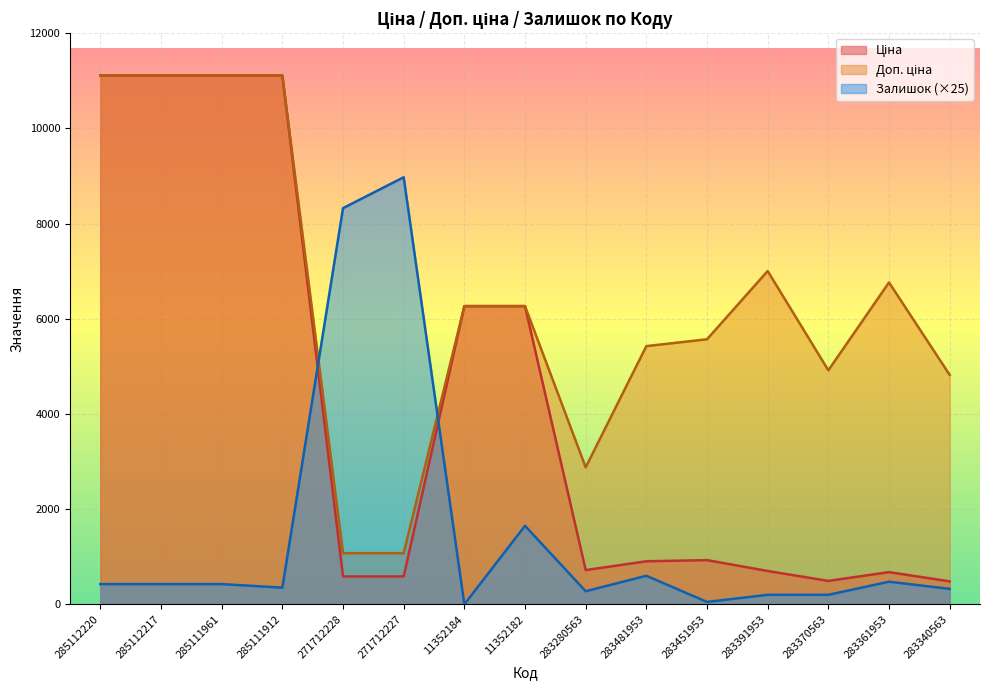

What is the highest value of the Залишок series?

8975.0